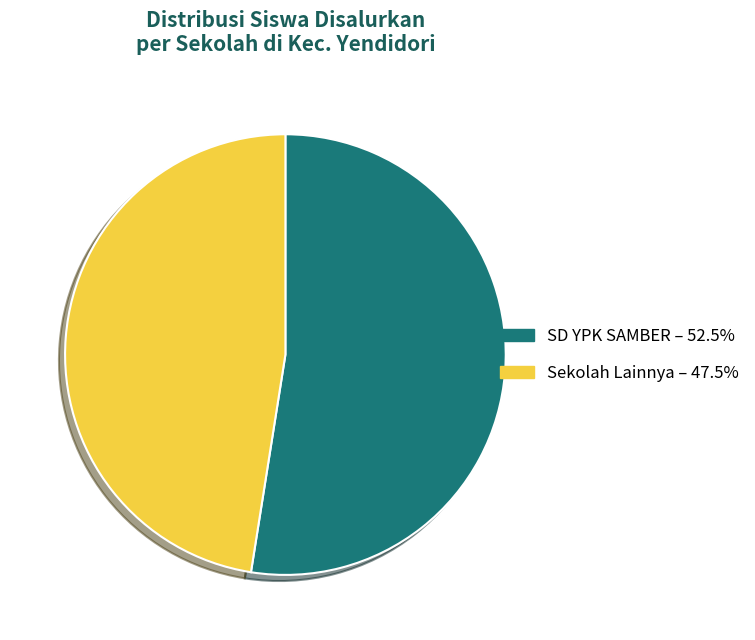

Does any single category account for the majority?

Yes